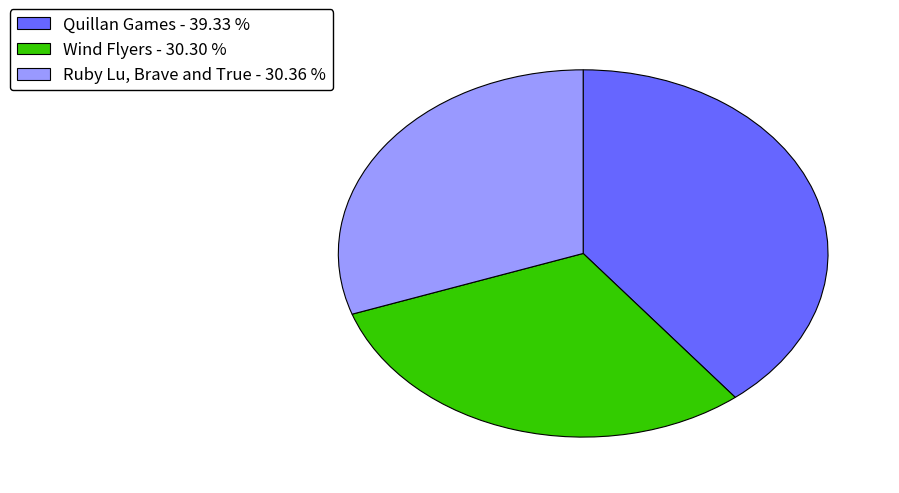

What is the ratio of the value at Quillan Games - 39.33 % to the value at Wind Flyers - 30.30 %?

1.3